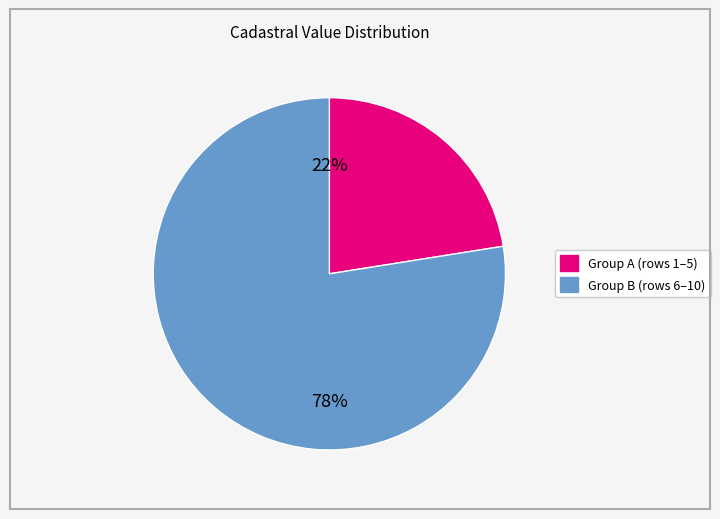

To the nearest percent, what is the average slice percentage?

50%